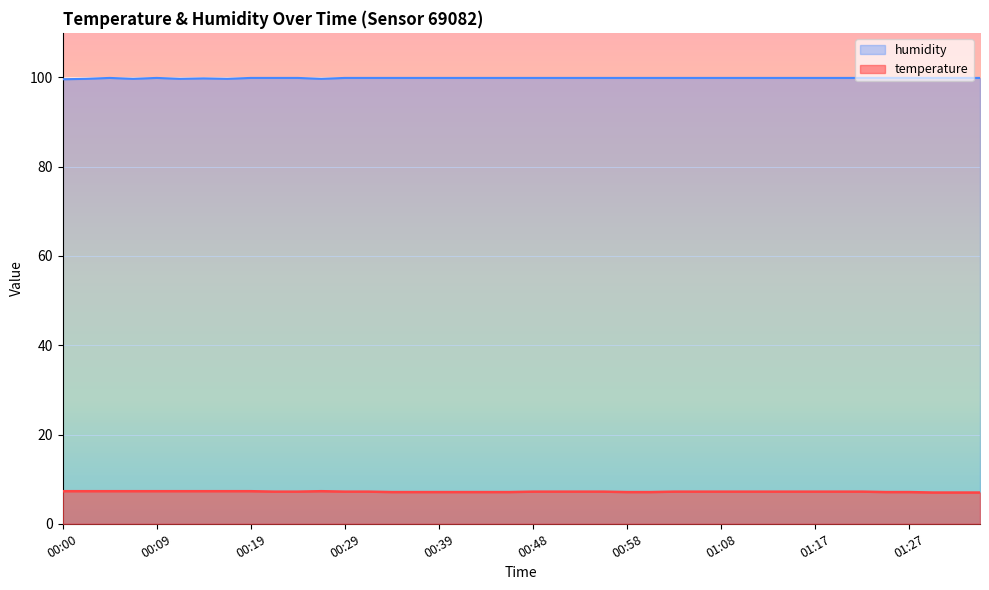

The humidity series shows 130.1 at 01:00. True or false?

False